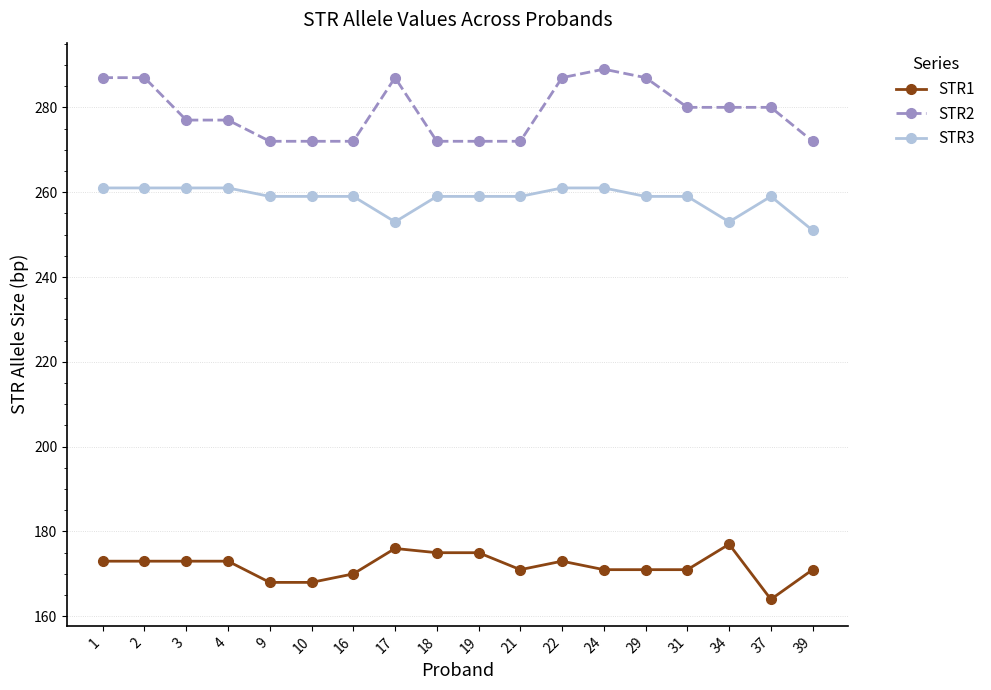

The value of STR3 at 21 is 259. True or false?

True